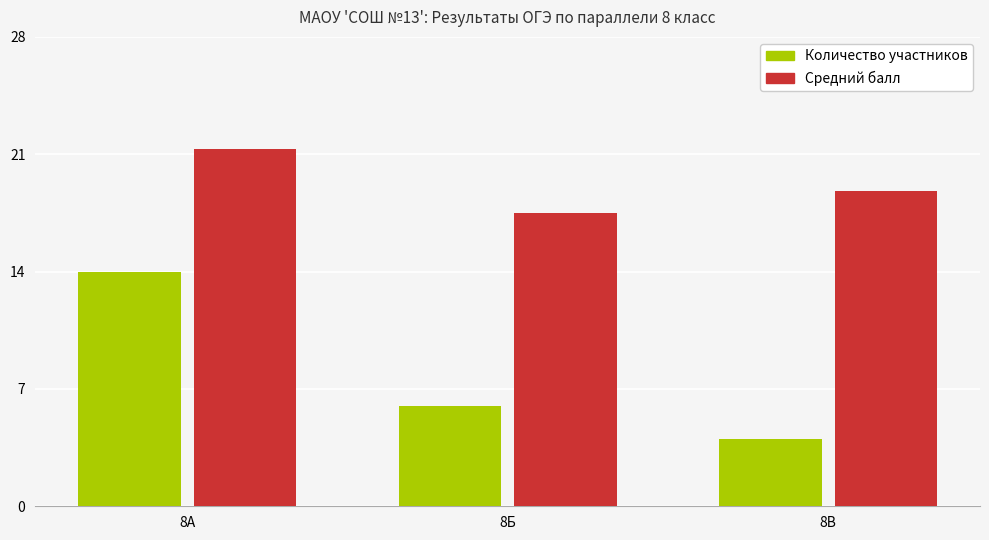

How many data points in Средний балл are less than 18?

1